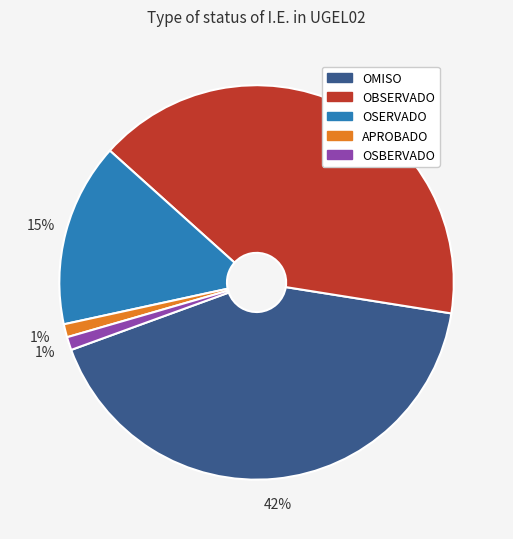

Does OBSERVADO represent more than half of the total?

No